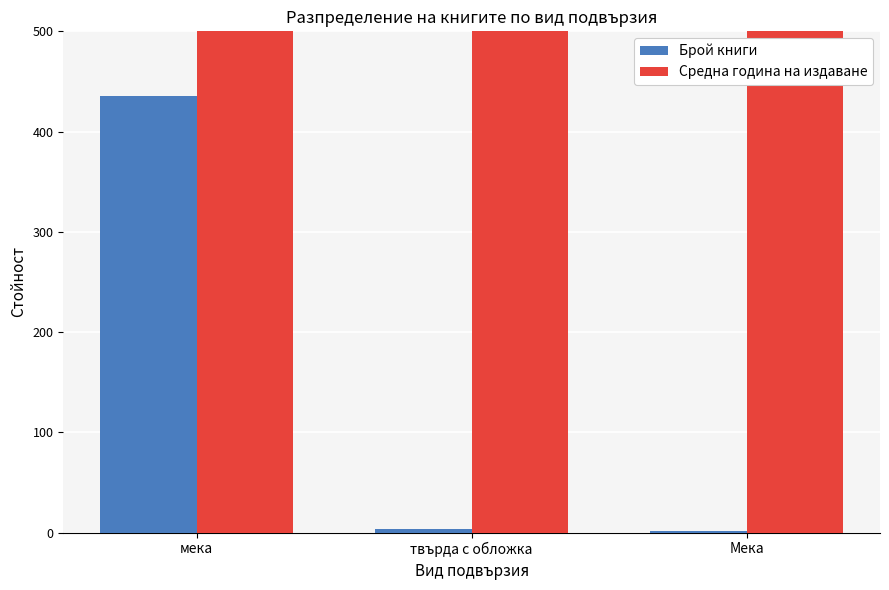

What is the difference between the maximum and minimum values in the Брой книги series?

433